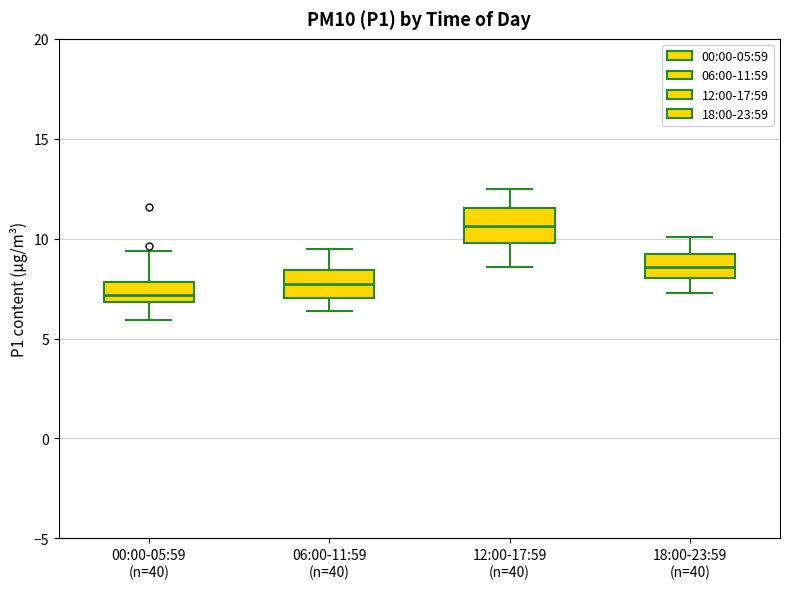

Where is the upper edge of the box for 00:00-05:59 (n=40) on the y-axis? The values are not printed on the chart, so give them approximately, as read against the axis.

8.0